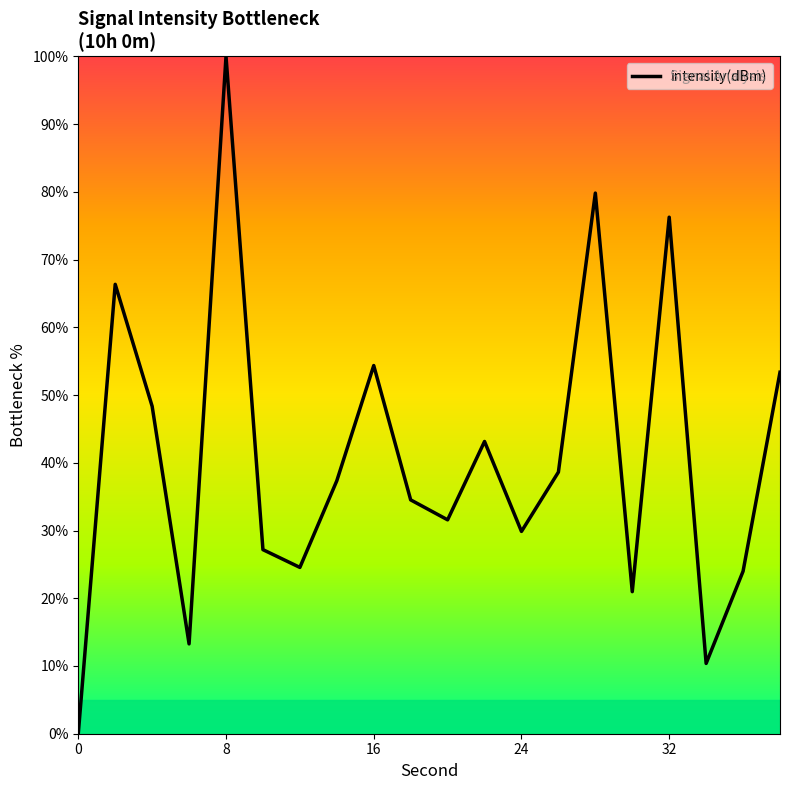

What is the difference between the maximum and minimum values?

100.0